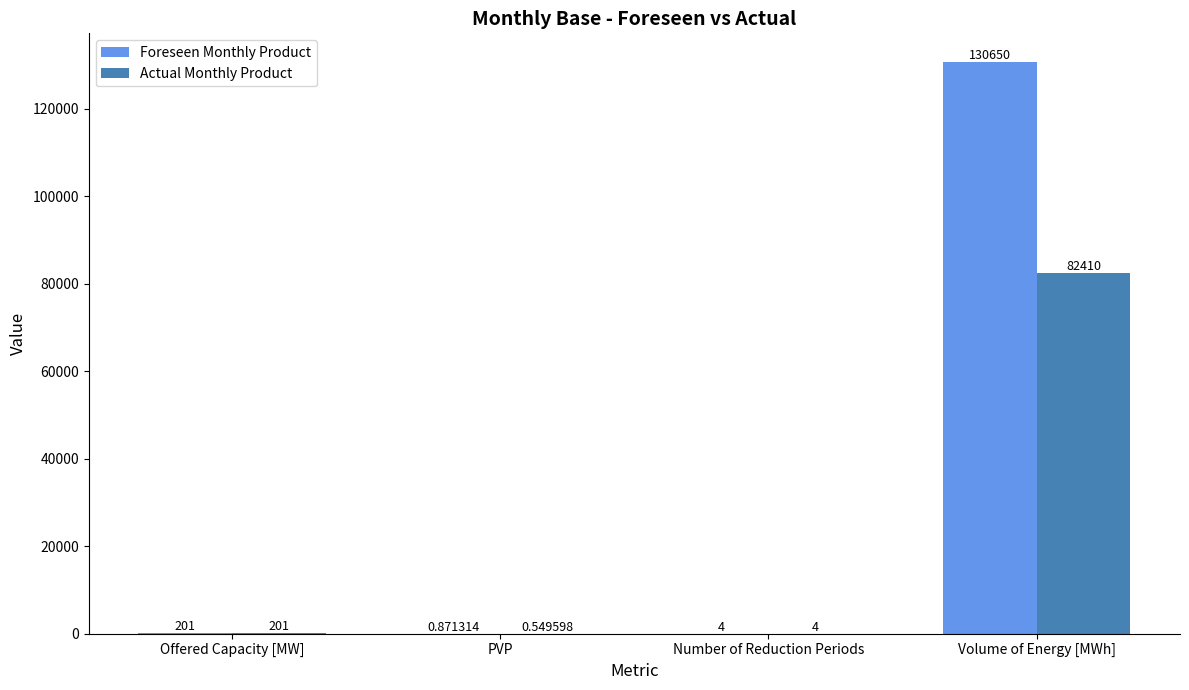

Which category has the highest value across all series?

Volume of Energy [MWh]